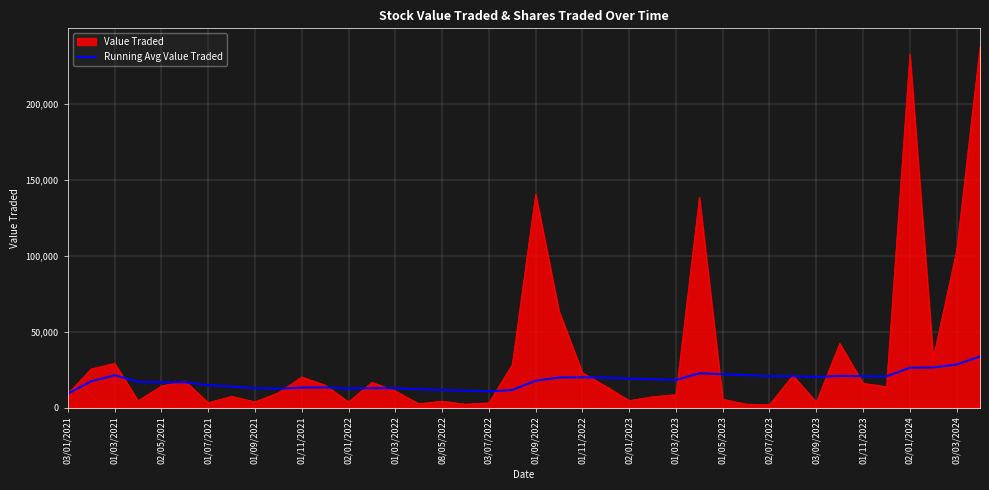

What is the greatest value displayed?

238008.0